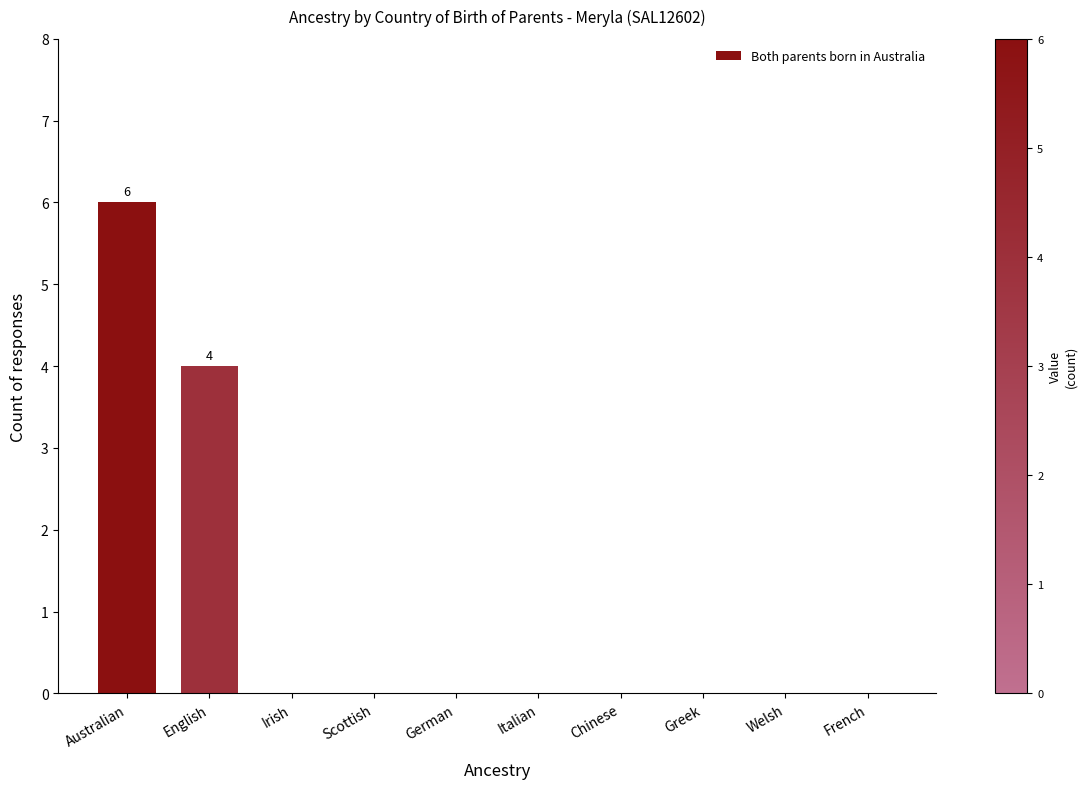

Reading right to left, extract all data points from this chart.

French=0	Welsh=0	Greek=0	Chinese=0	Italian=0	German=0	Scottish=0	Irish=0	English=4	Australian=6